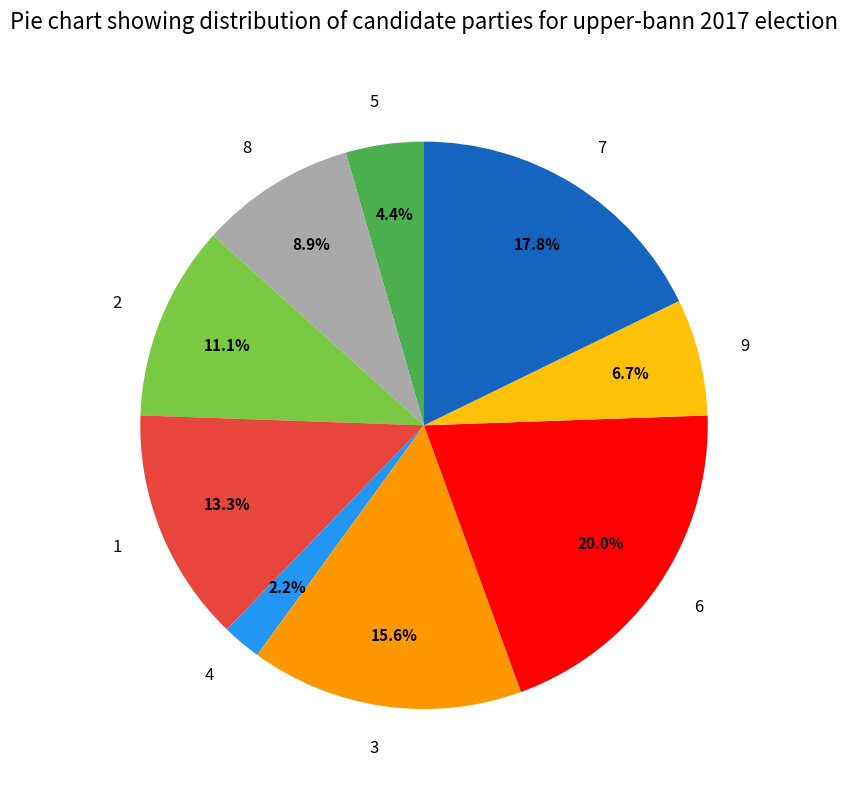

Which category has the biggest portion of the pie?

6